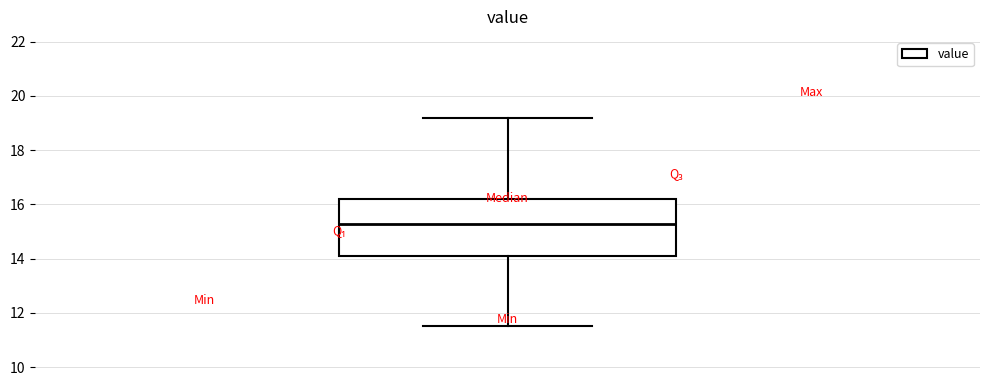

Read this box plot against the y-axis: the position of the median line, the range covered by the box, and the ends of both whiskers. The values are not printed on the chart, so give them approximately, as read against the axis.

median 15.2, box 14.2 to 16.2, whiskers 11.6 to 19.2